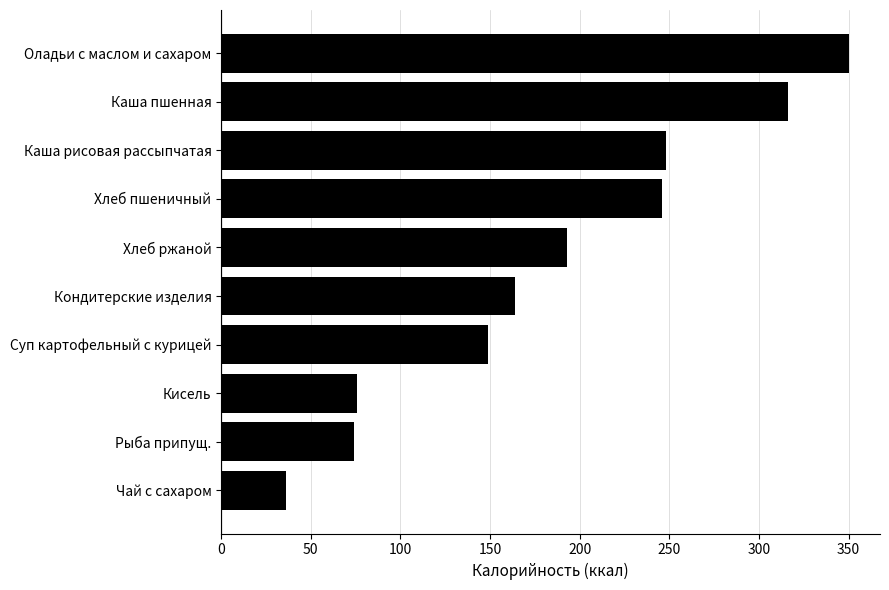

Reading top to bottom, transcribe all the data shown in this chart.

Оладьи с маслом и сахаром=350	Каша пшенная=316	Каша рисовая рассыпчатая=248	Хлеб пшеничный=246	Хлеб ржаной=193	Кондитерские изделия=164	Суп картофельный с курицей=149	Кисель=76	Рыба припущ.=74	Чай с сахаром=36